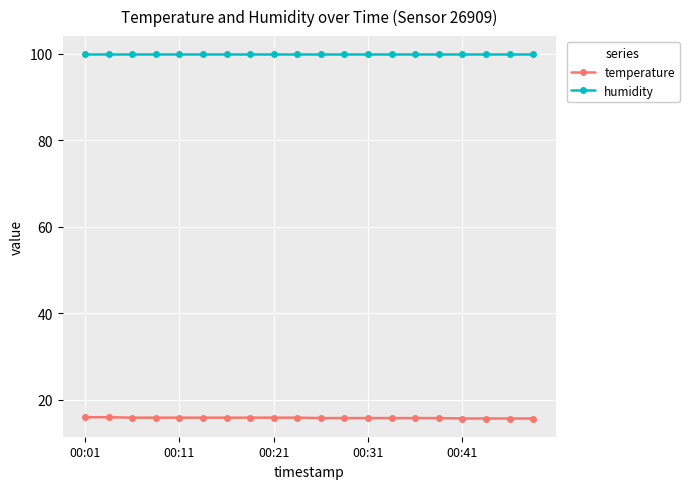

What is the difference between the maximum and minimum values in the temperature series?

0.3